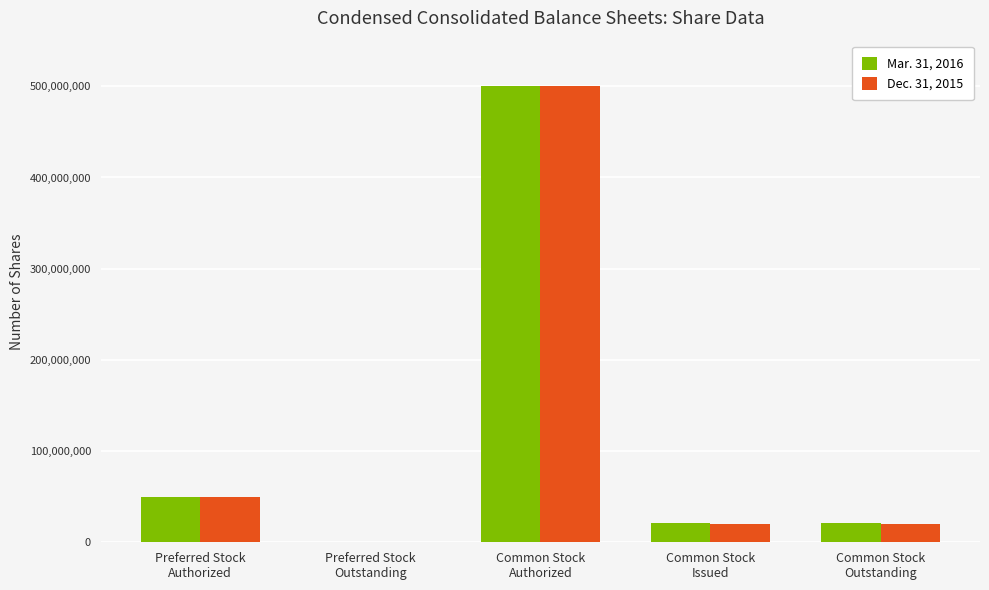

What is the maximum value shown in the chart?

500000000